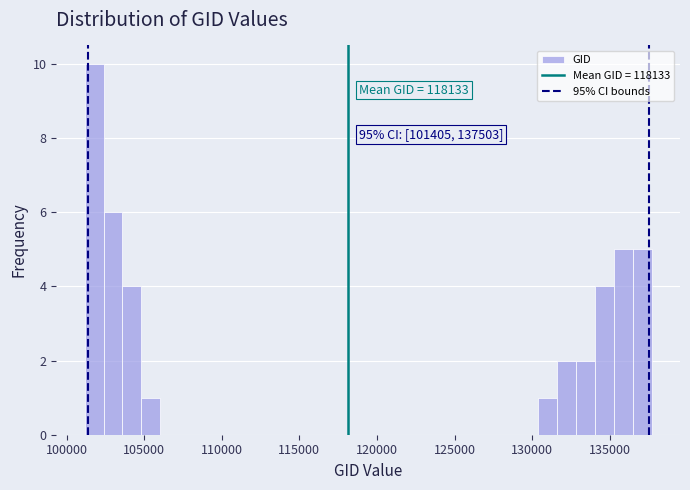

Around what value on the x-axis is the tallest bar? Give the approximate position of its centre, as read against the axis.

102000